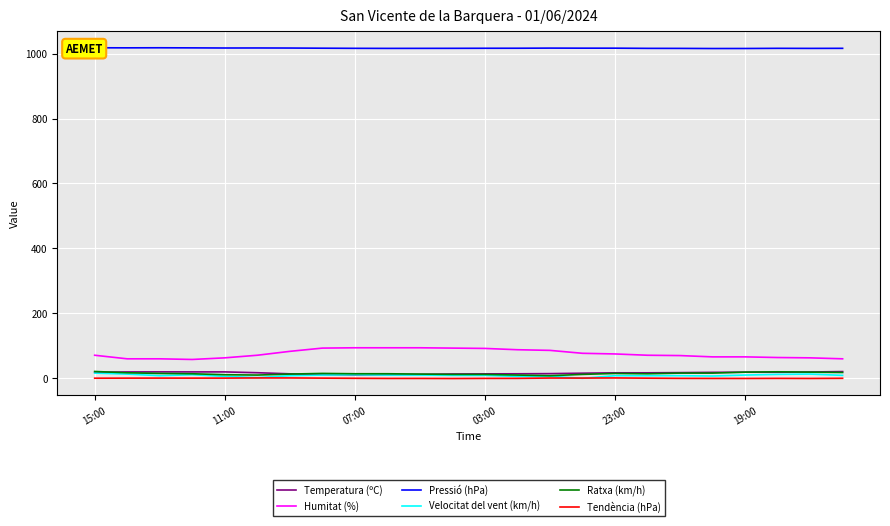

How many distinct data groups are displayed?

6